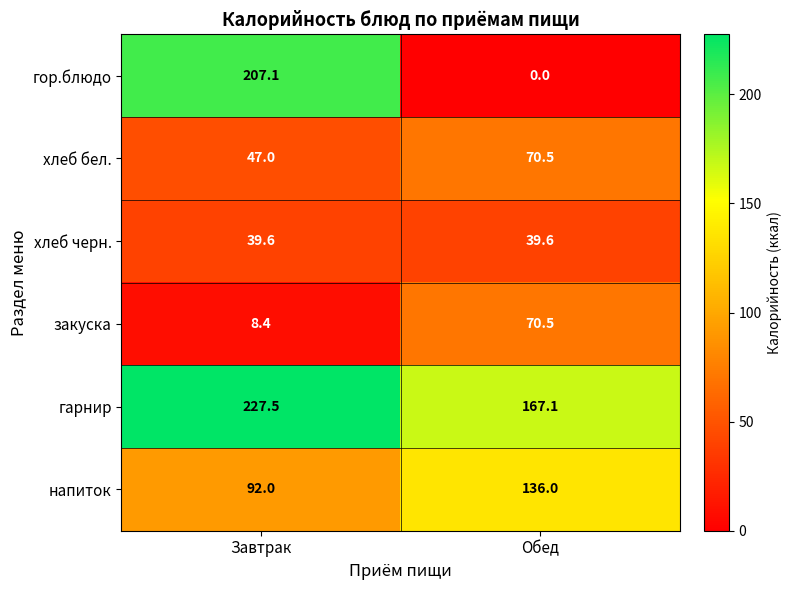

At which category is the sum across all series the highest?

Завтрак